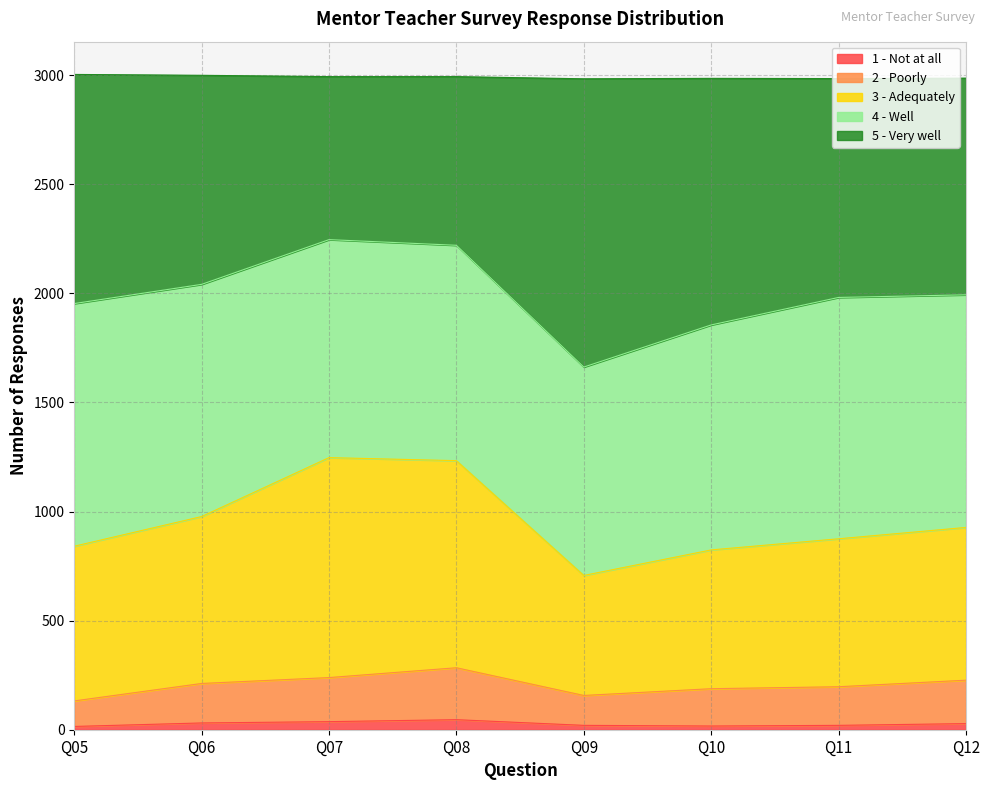

What are all the series names shown in the legend?

1 - Not at all, 2 - Poorly, 3 - Adequately, 4 - Well, 5 - Very well